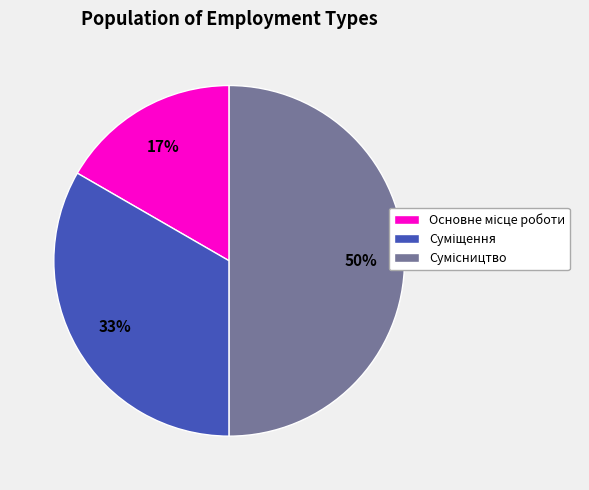

To the nearest percent, what is the difference between the largest and smallest slice percentages?

33%